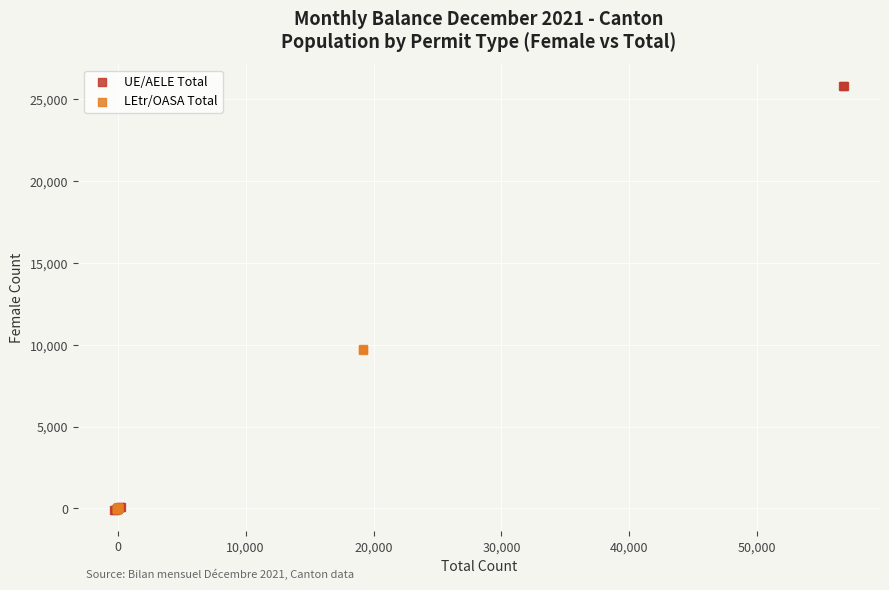

What are all the series names shown in the legend?

UE/AELE Total, LEtr/OASA Total